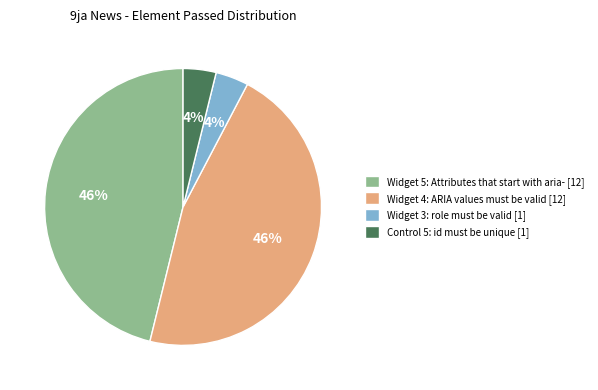

To the nearest percent, what is the difference between the Widget 4: ARIA values must be valid and Widget 3: role must be valid slice percentages?

42%